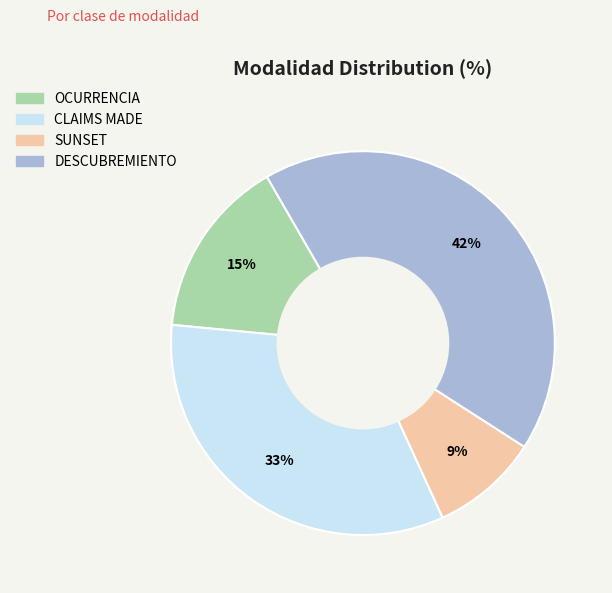

Which has a higher value, SUNSET or CLAIMS MADE?

CLAIMS MADE